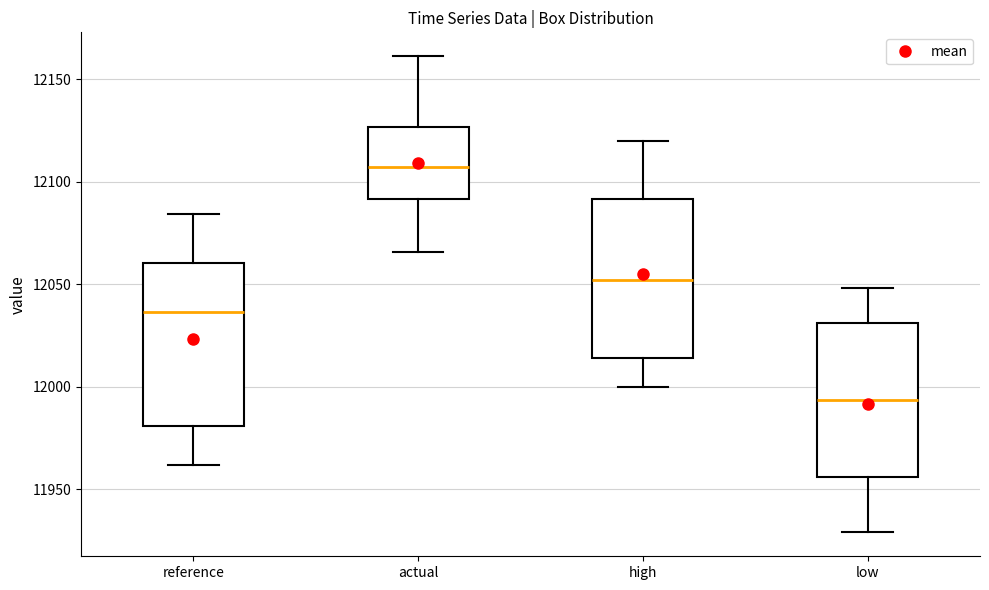

Reading left to right, read every box against the y-axis: the position of its median line, the range the box covers, and the ends of its whiskers. The values are not printed on the chart, so give them approximately, as read against the axis.

reference: median 12035, box 11980 to 12060, whiskers 11960 to 12085
actual: median 12105, box 12090 to 12125, whiskers 12065 to 12160
high: median 12050, box 12015 to 12090, whiskers 12000 to 12120
low: median 11995, box 11955 to 12030, whiskers 11930 to 12050